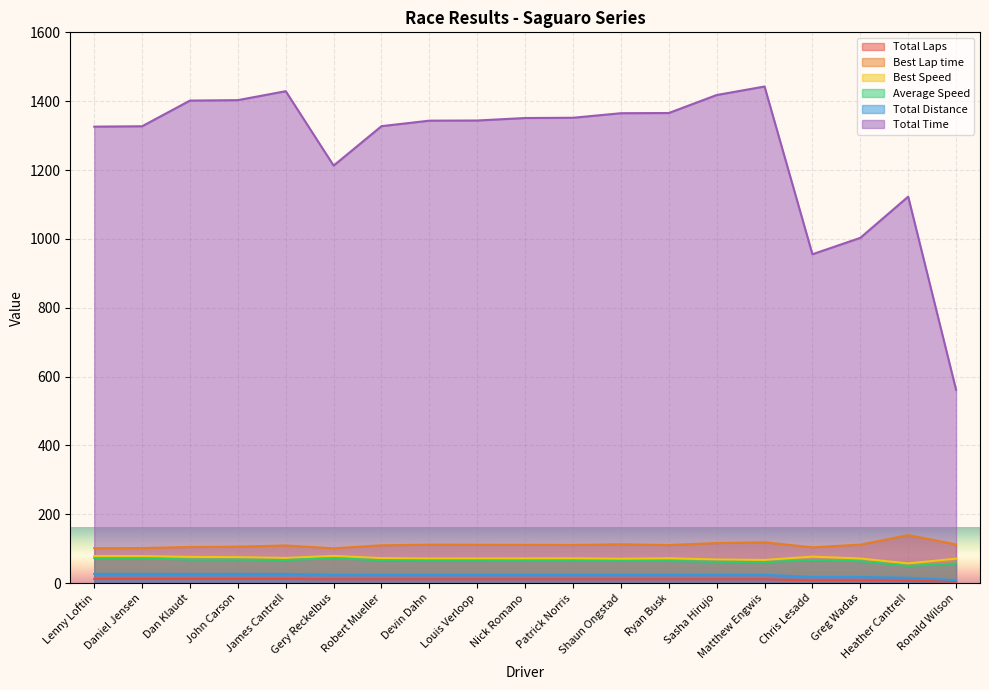

What position from the right is Devin Dahn?

12